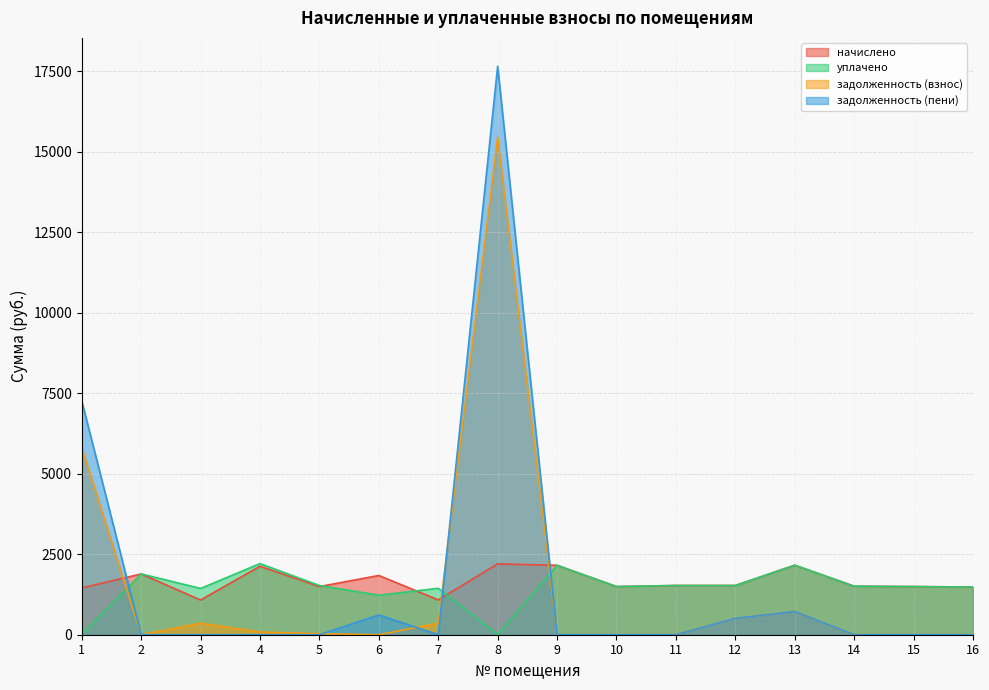

After their last crossing, which series has the higher values: задолженность (взнос) or уплачено?

уплачено